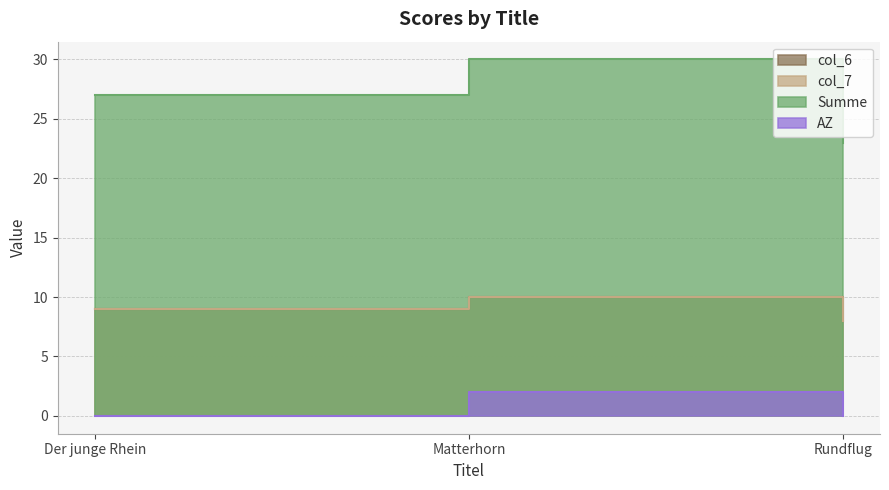

Count the AZ values in the range 0 to 2.

3